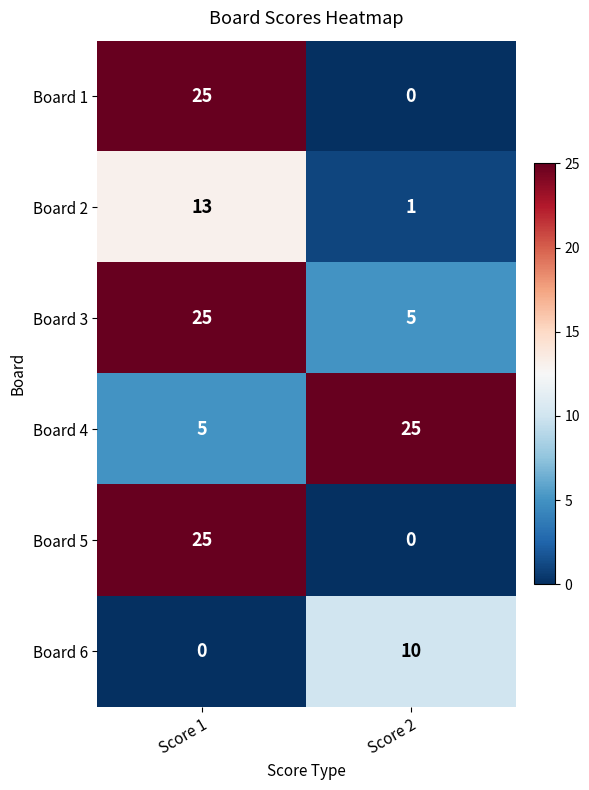

Reading left to right, what are all the values shown in this chart?

Board 1: Score 1=25	Score 2=0
Board 2: Score 1=13	Score 2=1
Board 3: Score 1=25	Score 2=5
Board 4: Score 1=5	Score 2=25
Board 5: Score 1=25	Score 2=0
Board 6: Score 1=0	Score 2=10